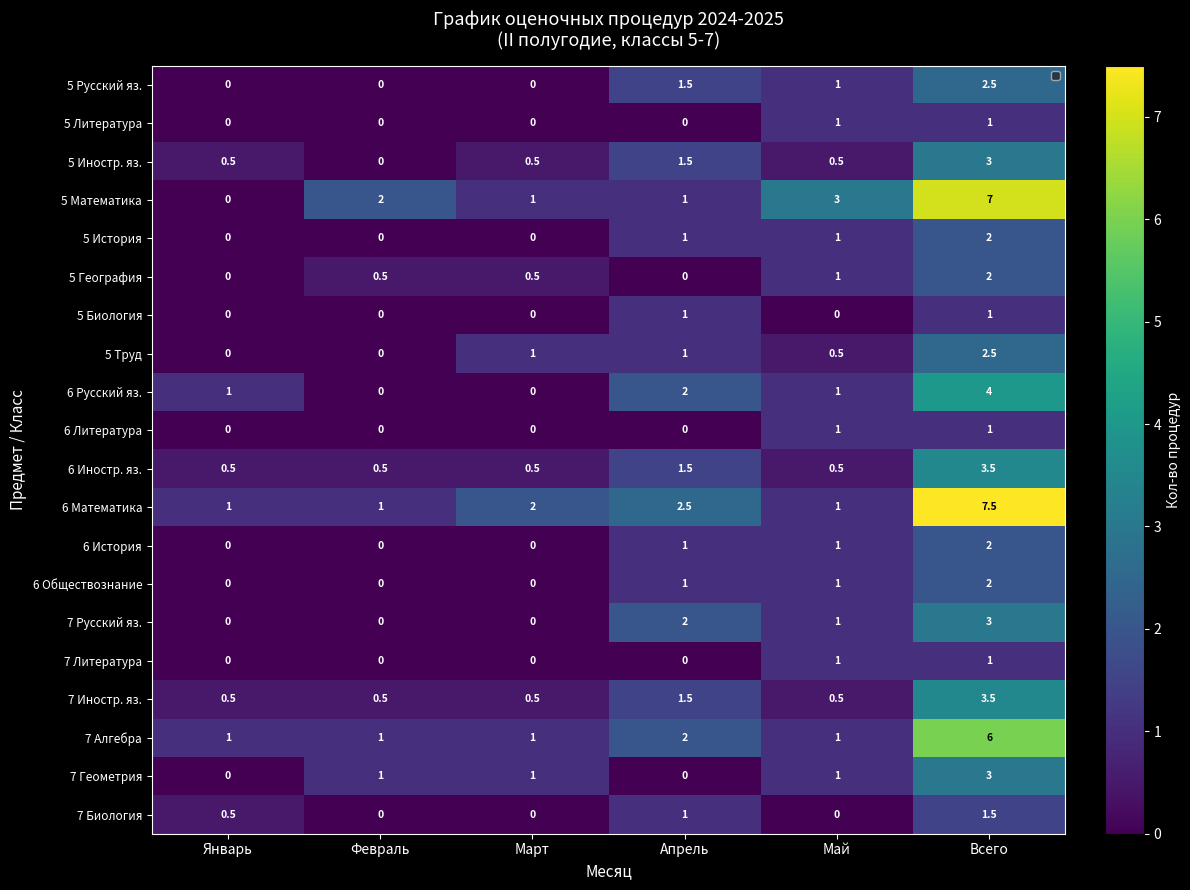

What is the average value of the 5 Математика series?

2.3